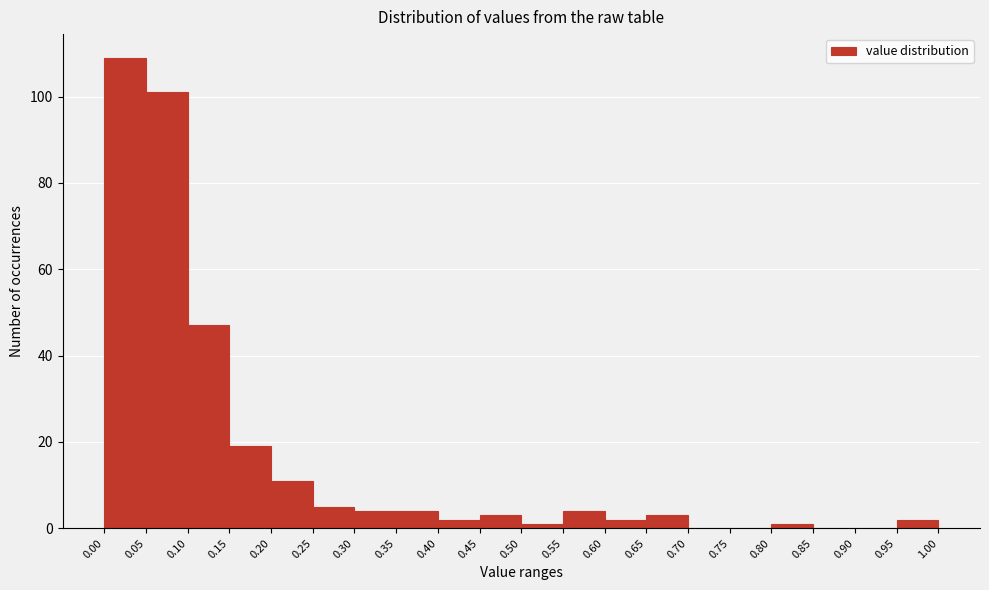

What is the height of the bar covering 0.25 to 0.30 on the x-axis? The values are not printed on the chart, so give them approximately, as read against the axis.

6